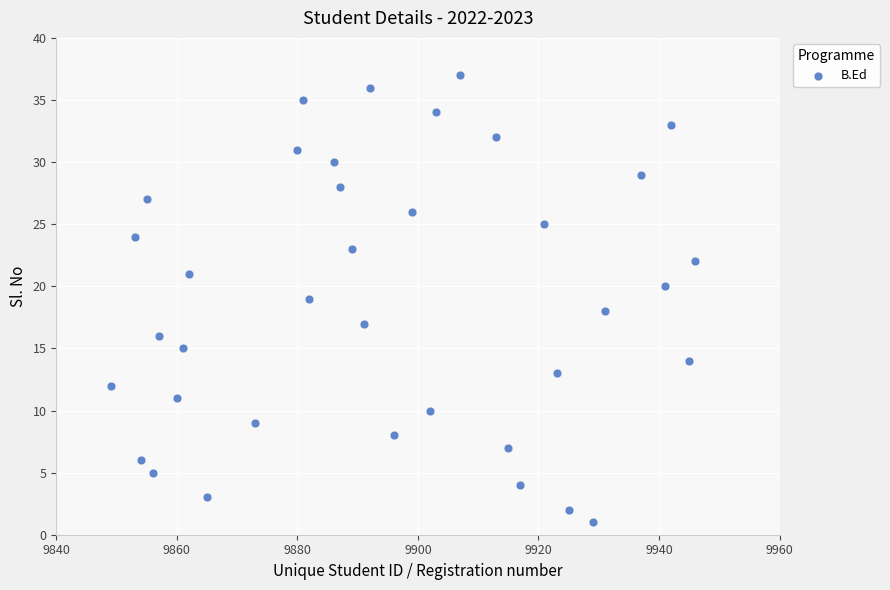

What is the range of Y values (max minus min)?

36